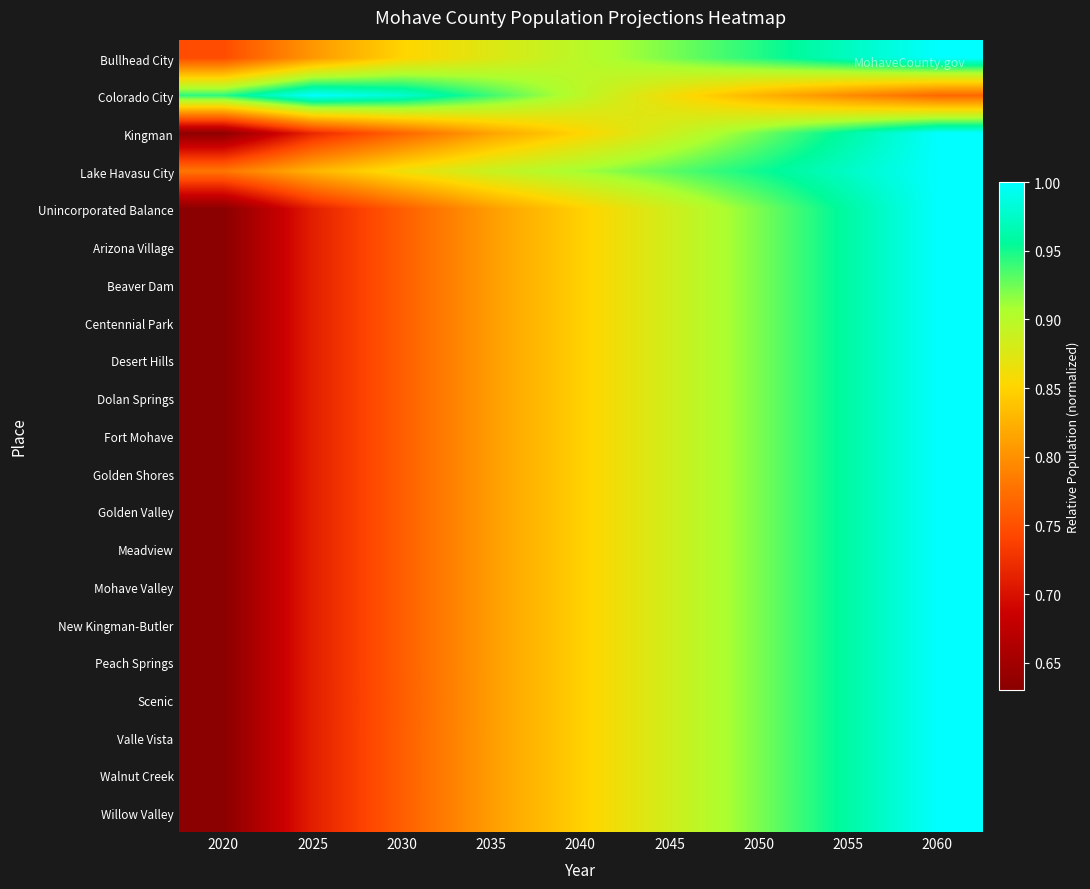

List the series in order of their peak value, highest first.

Bullhead City, Colorado City, Kingman, Lake Havasu City, Unincorporated Balance, Arizona Village, Beaver Dam, Centennial Park, Desert Hills, Dolan Springs, Fort Mohave, Golden Shores, Golden Valley, Meadview, Mohave Valley, New Kingman-Butler, Peach Springs, Scenic, Valle Vista, Walnut Creek, Willow Valley